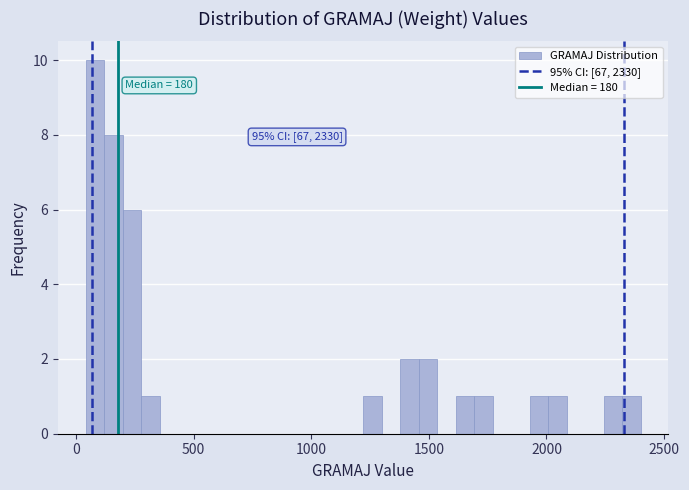

Read against the x-axis, roughly where is the centre of the tallest bar?

100